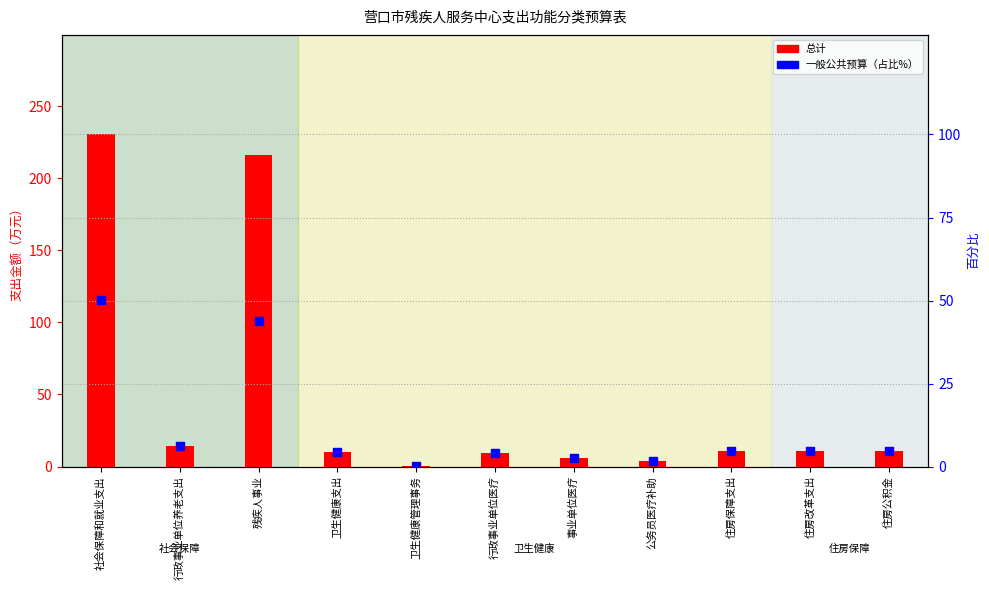

Which series has the widest spread of Y values?

总计